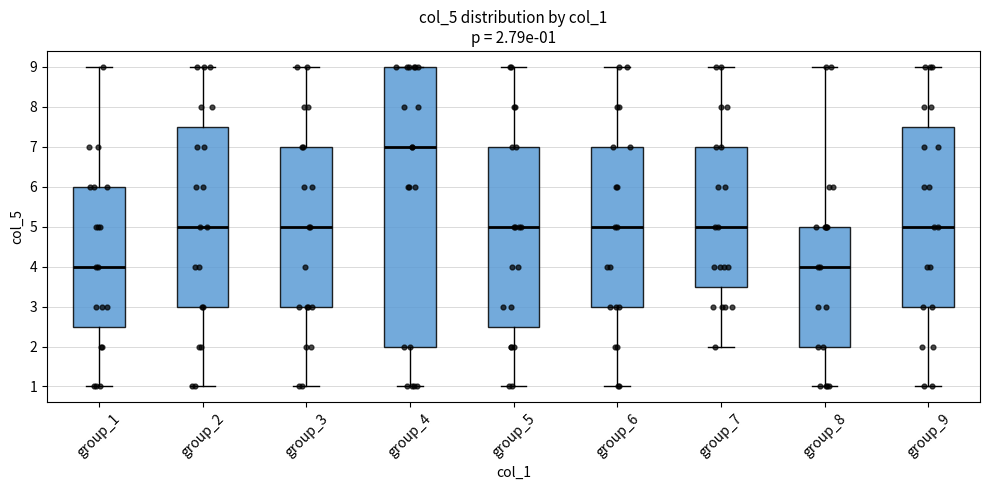

Comparing the boxes themselves (not the whiskers), which one is the tallest?

group_4